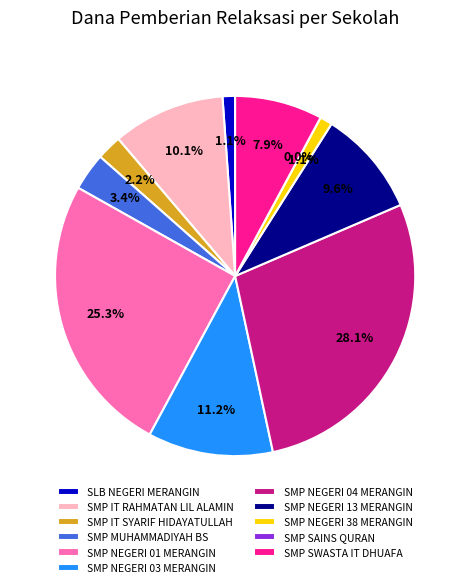

Count the number of slices in the pie.

11